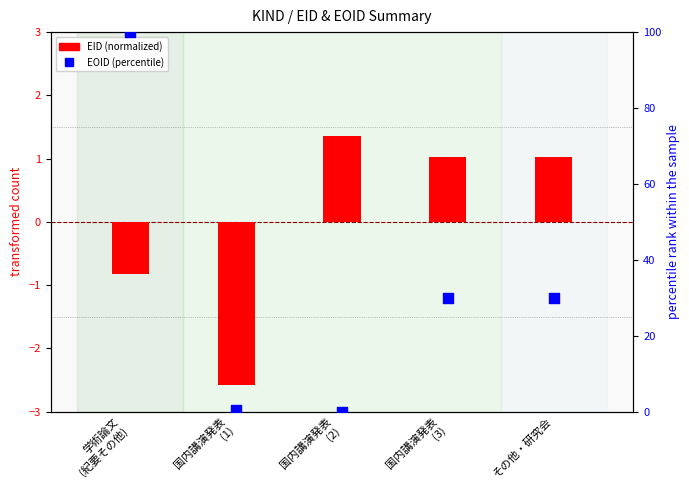

At how many categories does at least one series exceed 70?

1